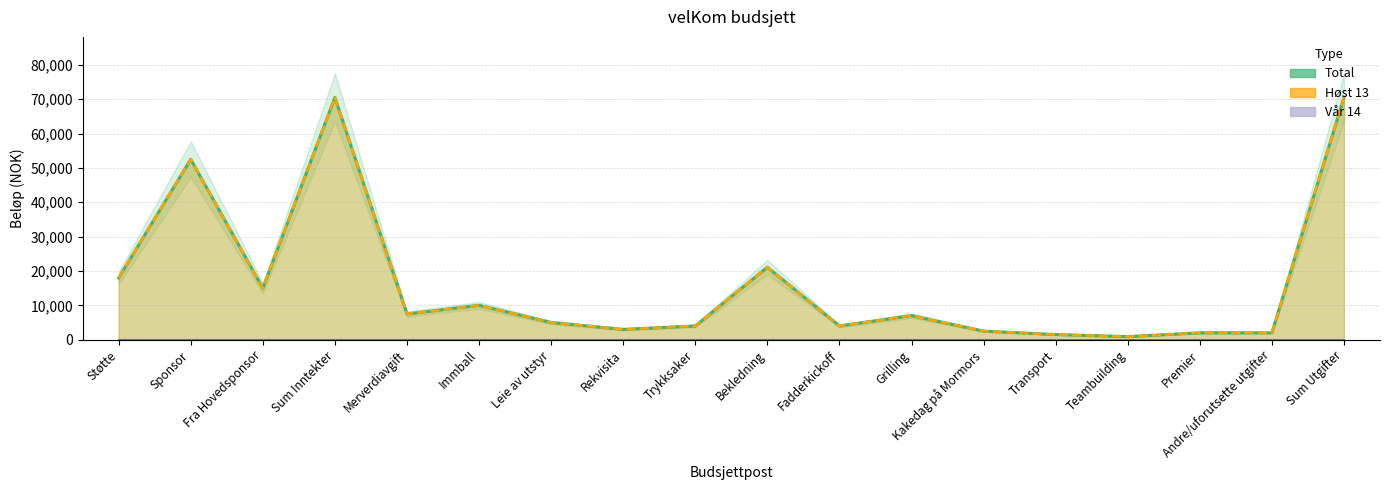

What is the sum of all values?

297000